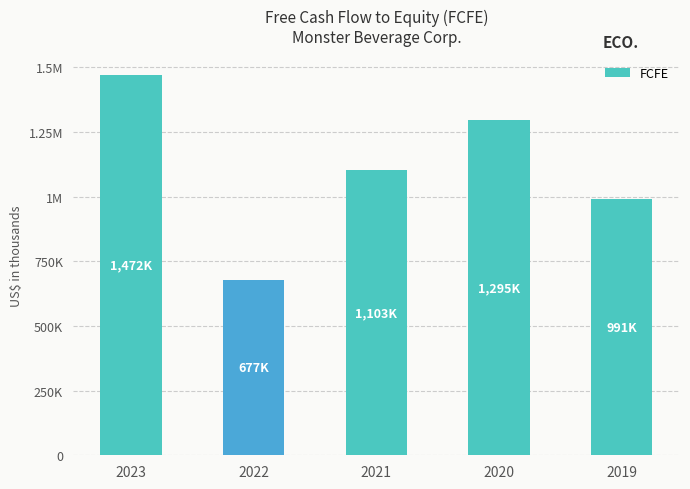

What is the difference between the values at 2019 and 2023?

480601